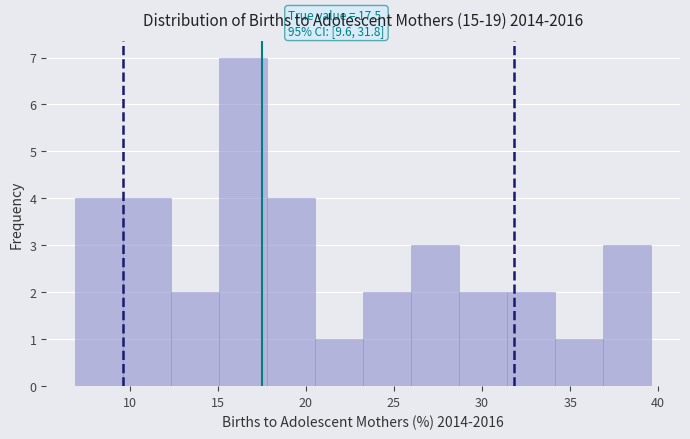

Which range on the x-axis has the tallest bar?

15.0 to 18.0